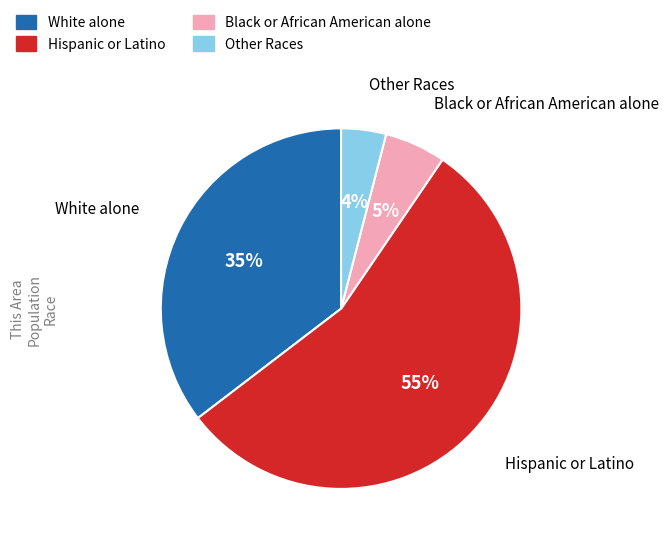

Is it true that White alone is 35% of the pie?

True